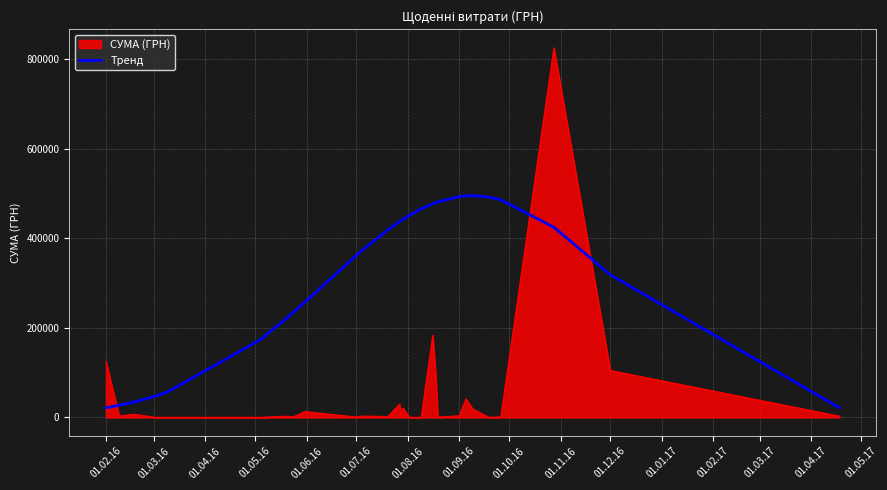

What is the difference between the maximum and minimum values in the СУМА (ГРН) series?

825573.7